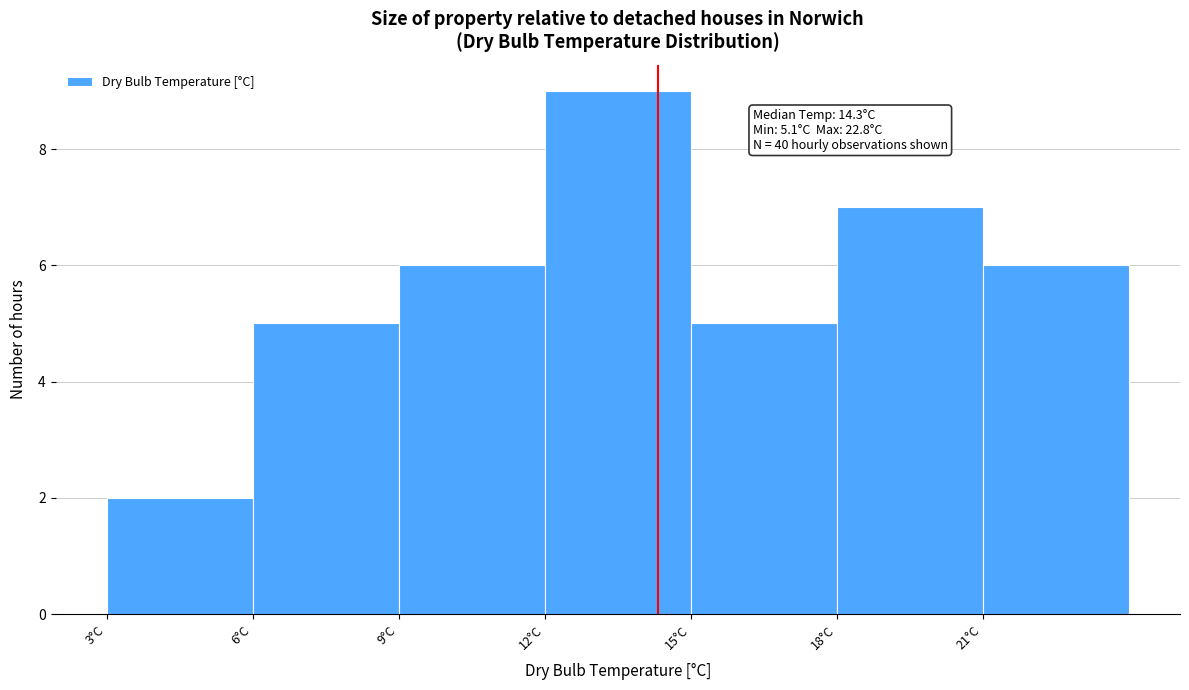

Over which range of the x-axis is the bar tallest?

12 to 15